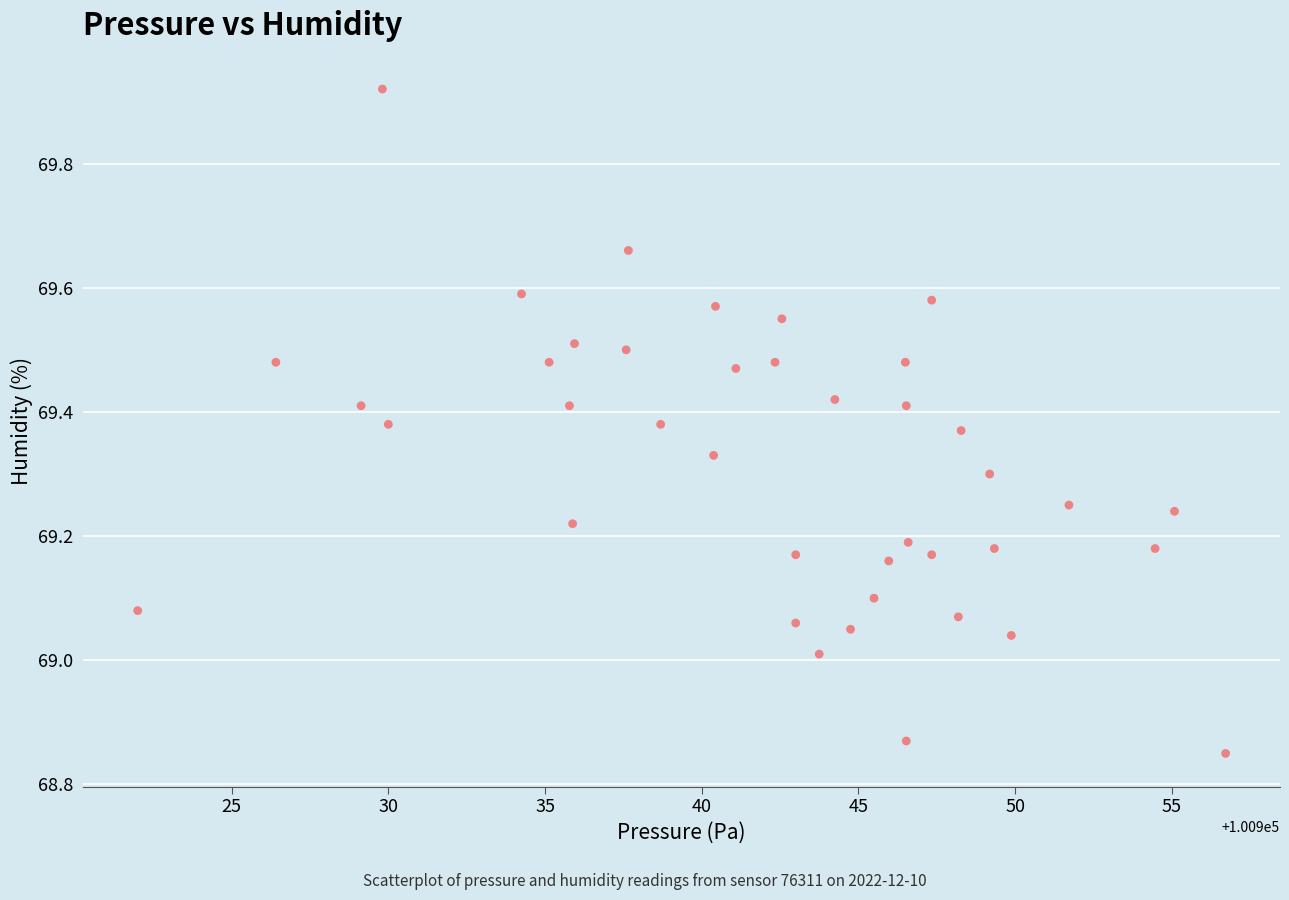

What is the range of Y values (max minus min)?

1.1